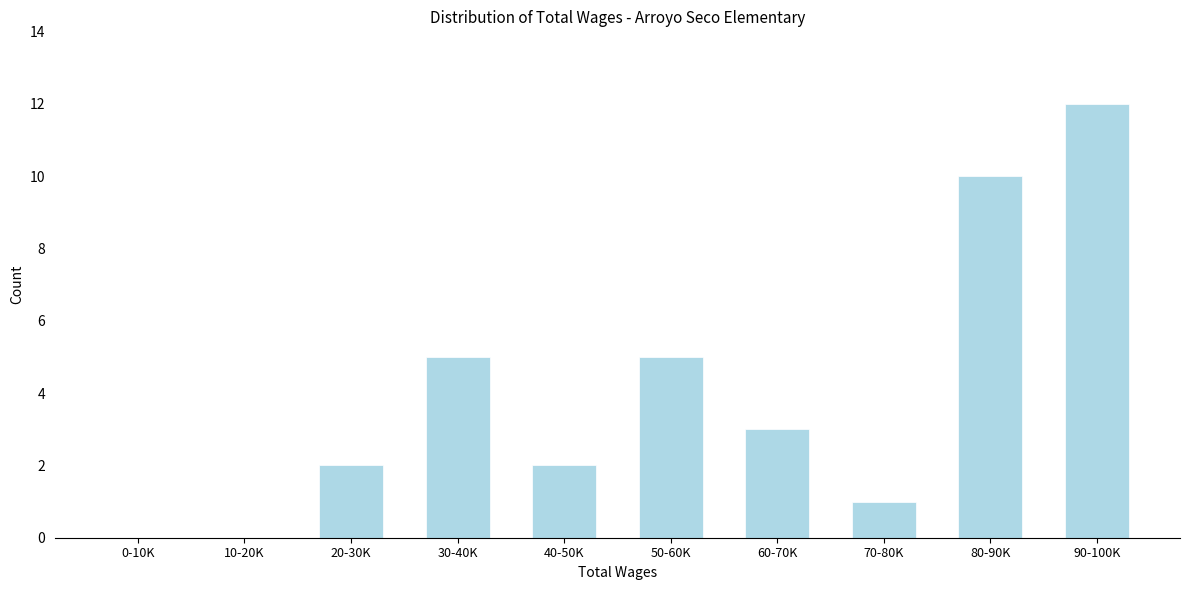

Reading right to left, list all the values displayed in this chart.

90-100K=12	80-90K=10	70-80K=1	60-70K=3	50-60K=5	40-50K=2	30-40K=5	20-30K=2	10-20K=0	0-10K=0